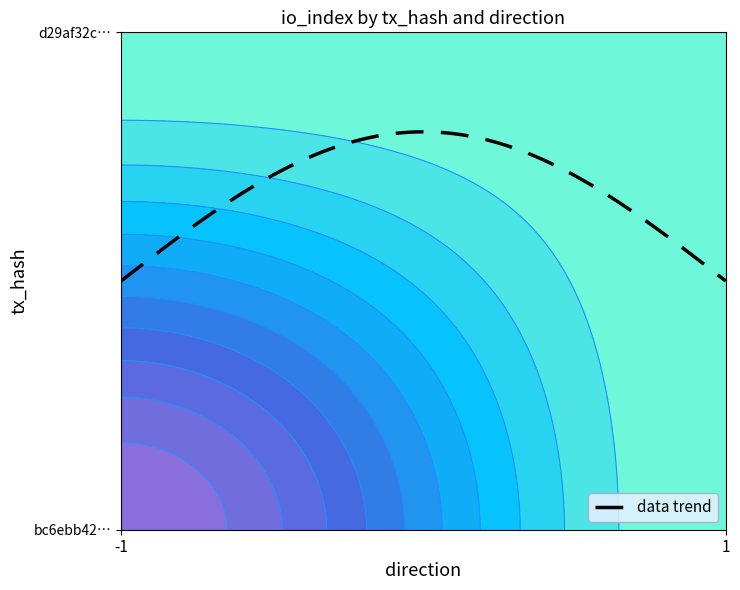

Which category has the highest value in the d29af32c822db3b24b1a6dd57cbe39a8ba11b92 series?

-1